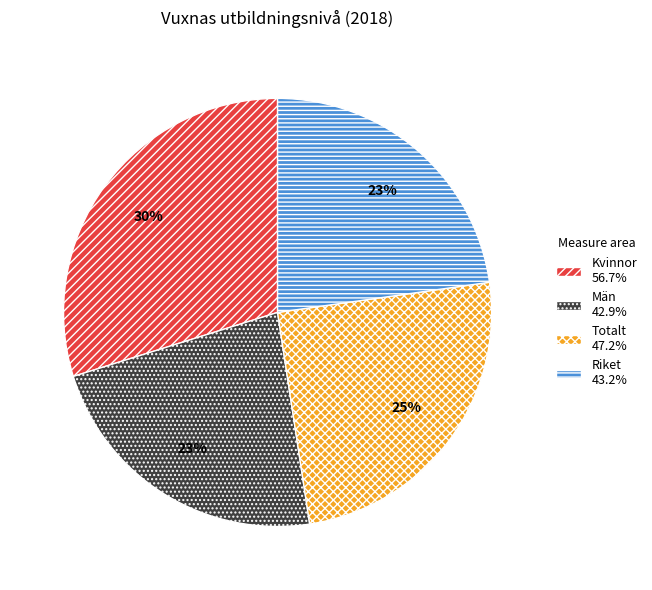

To the nearest percent, what is the combined percentage of Män and Kvinnor?

52%